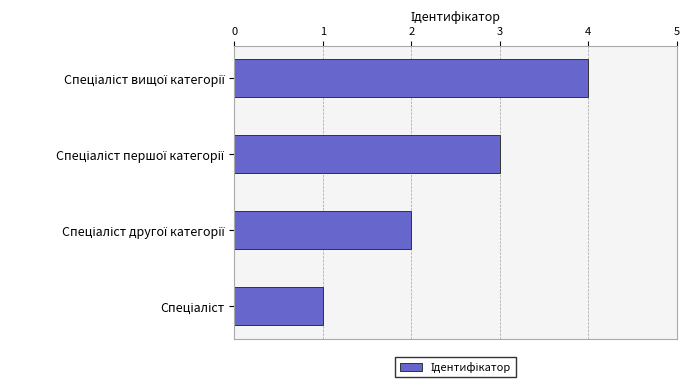

Are the bars horizontal?

Yes